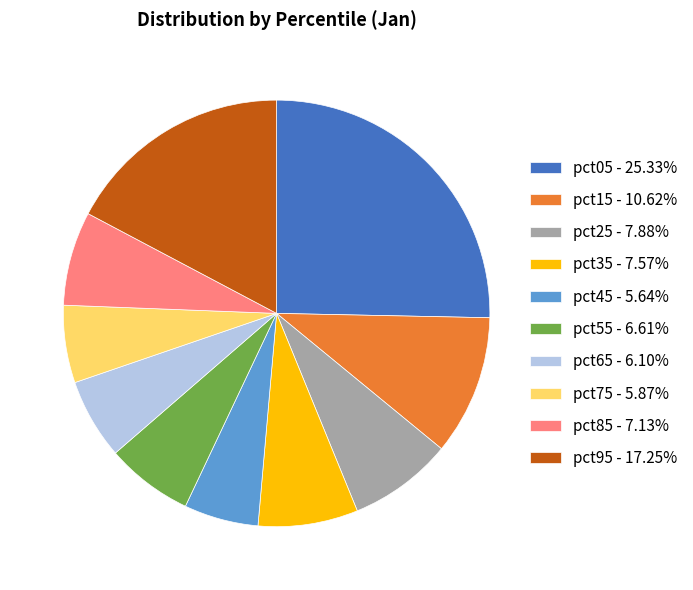

How many segments does this pie chart have?

10